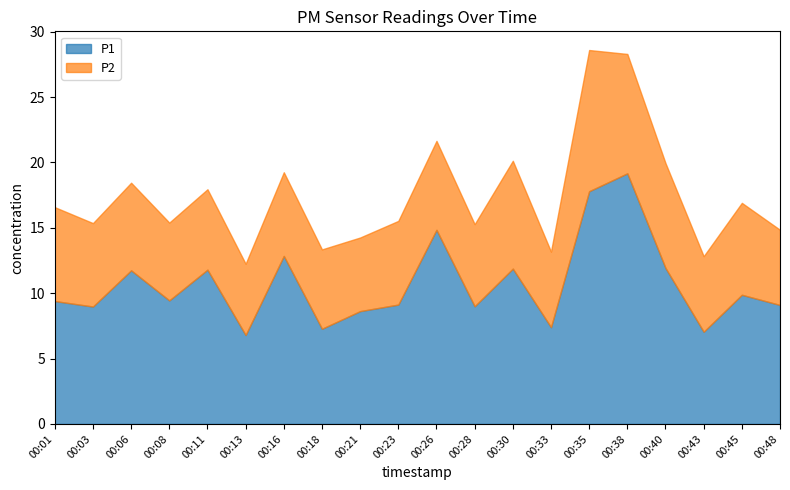

Reading right to left, what are all the values shown in this chart?

P1: 00:48=9.1	00:45=9.9	00:43=7.0	00:40=11.9	00:38=19.2	00:35=17.8	00:33=7.4	00:30=11.9	00:28=9.0	00:26=14.8	00:23=9.1	00:21=8.6	00:18=7.3	00:16=12.8	00:13=6.8	00:11=11.8	00:08=9.4	00:06=11.8	00:03=9.0	00:01=9.4
P2: 00:48=5.8	00:45=7.0	00:43=5.8	00:40=8.0	00:38=9.1	00:35=10.8	00:33=5.8	00:30=8.2	00:28=6.3	00:26=6.8	00:23=6.4	00:21=5.6	00:18=6.1	00:16=6.4	00:13=5.5	00:11=6.2	00:08=6.0	00:06=6.7	00:03=6.4	00:01=7.2